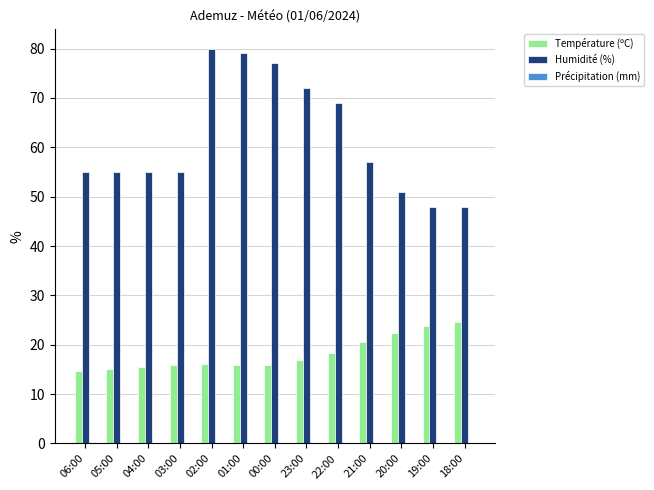

At how many categories does at least one series exceed 70?

4